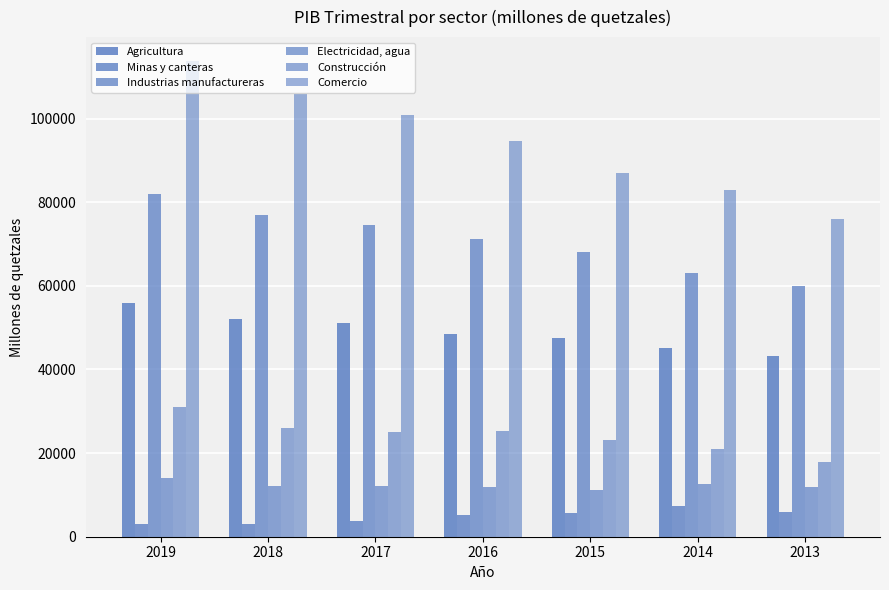

Between 2018 and 2015, which series saw the biggest shift?

Comercio